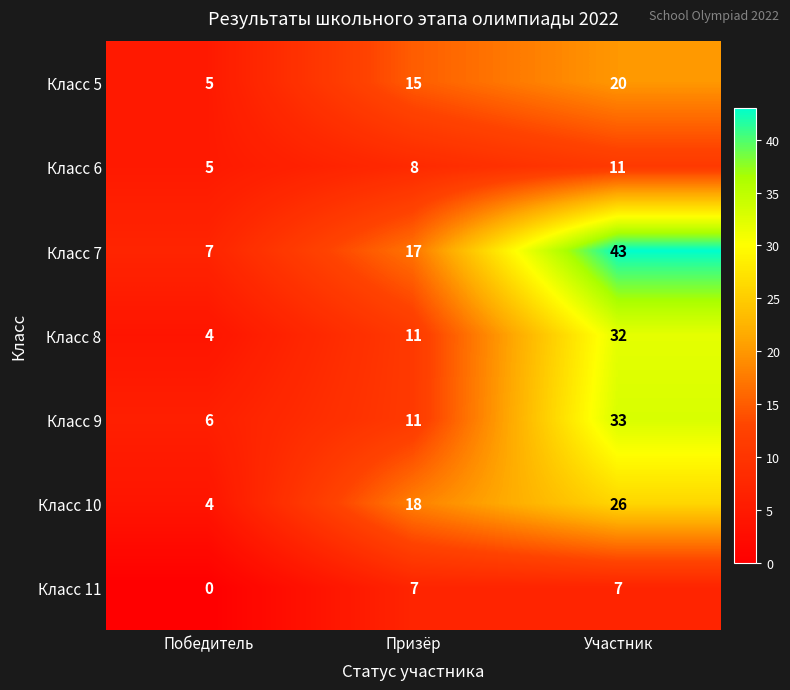

Reading left to right, extract all data points from this chart.

Класс 5: 5	15	20
Класс 6: 5	8	11
Класс 7: 7	17	43
Класс 8: 4	11	32
Класс 9: 6	11	33
Класс 10: 4	18	26
Класс 11: 0	7	7